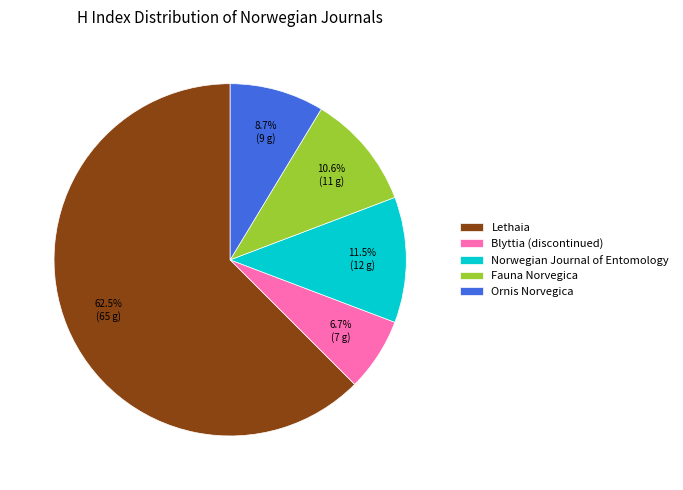

What percentage do Norwegian Journal of Entomology and Lethaia together represent?

74.0%